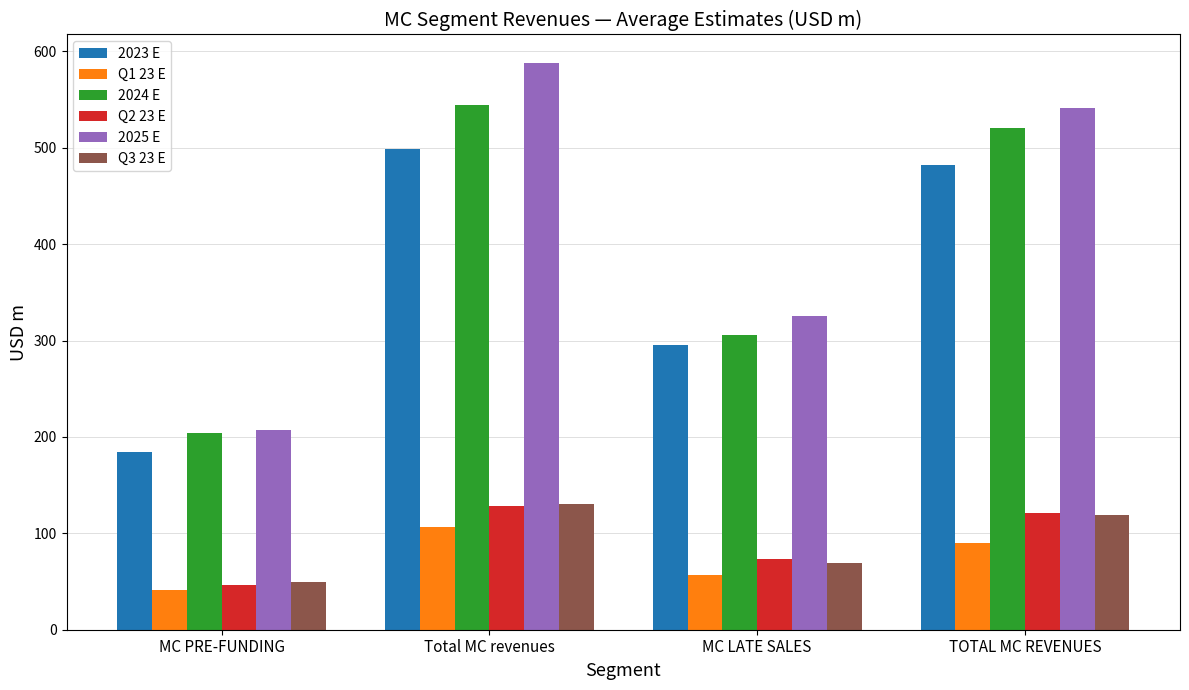

How many groups of bars are there?

4